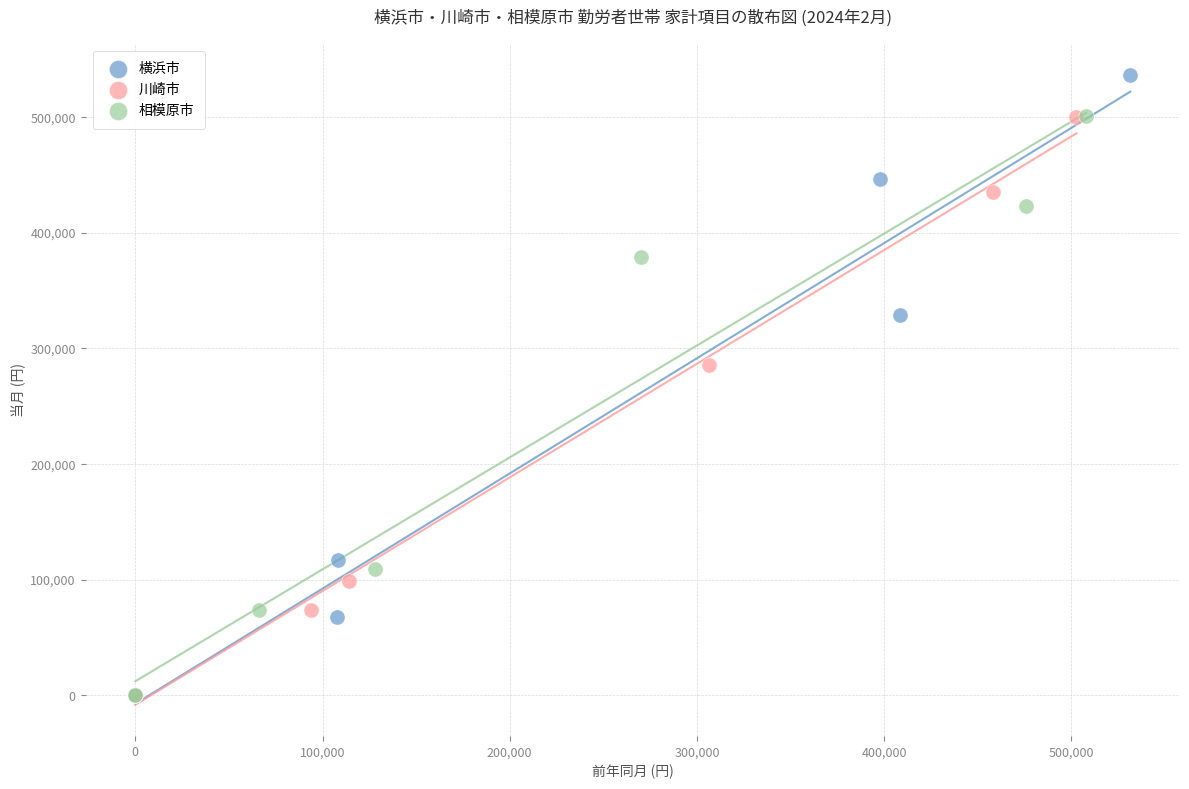

Which series has the widest spread of Y values?

横浜市